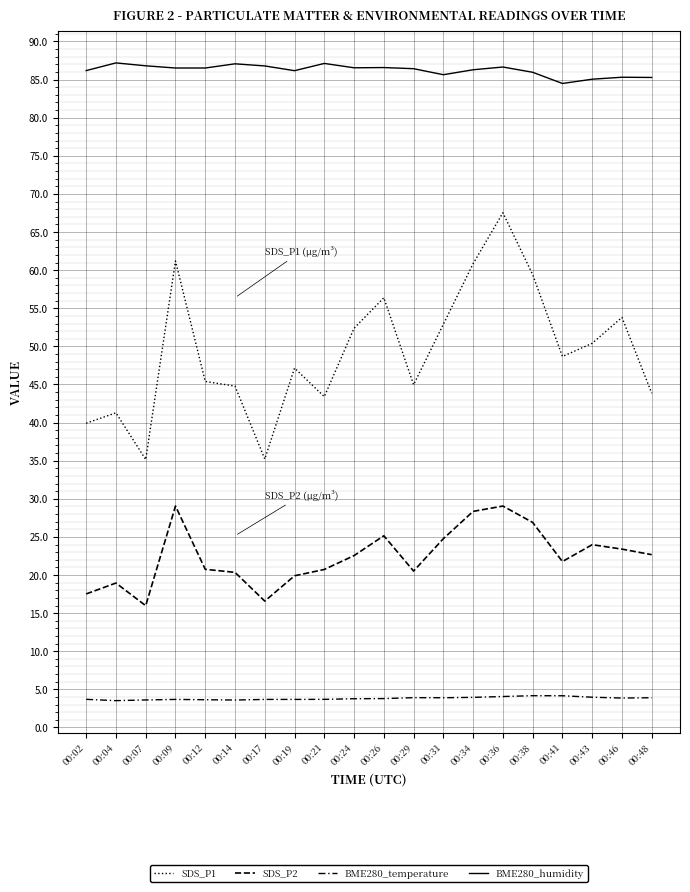

Where is the first local maximum for BME280_humidity?

00:04